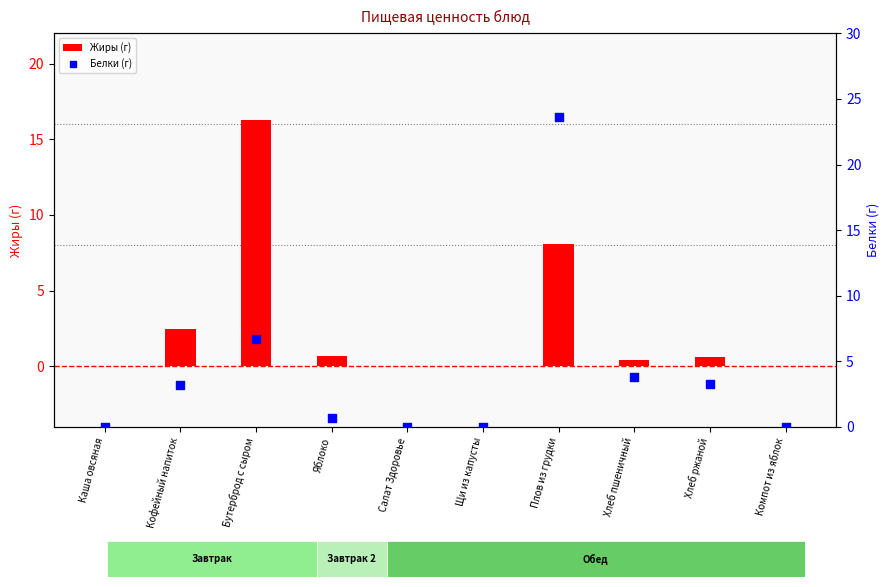

At how many categories does at least one series exceed 23?

1